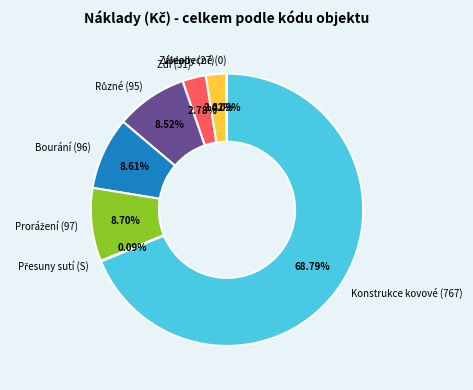

Is there any slice that represents more than half of the pie?

Yes